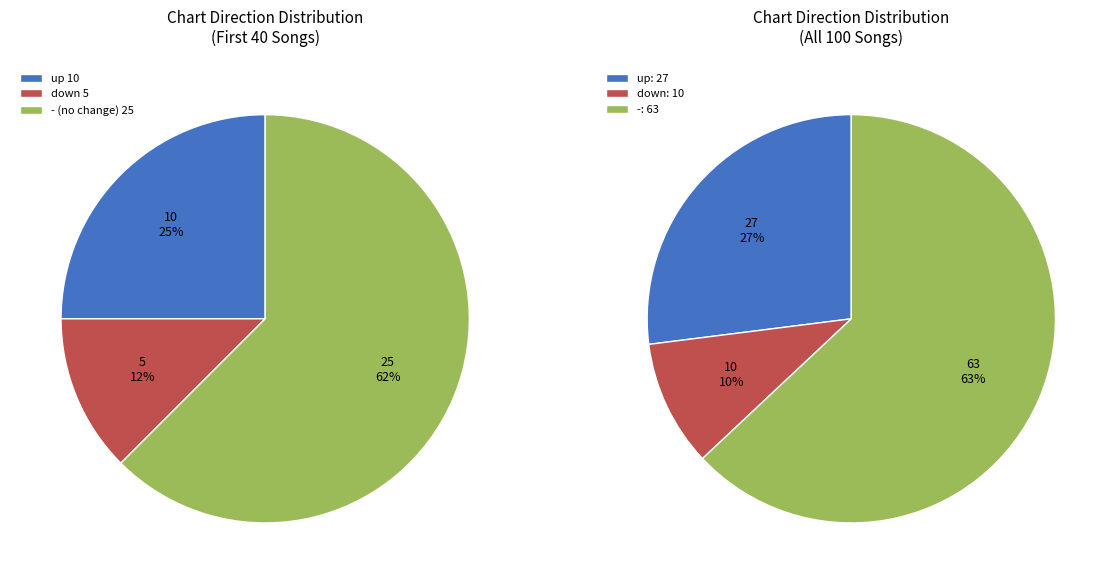

Does down represent more than half of the total?

No